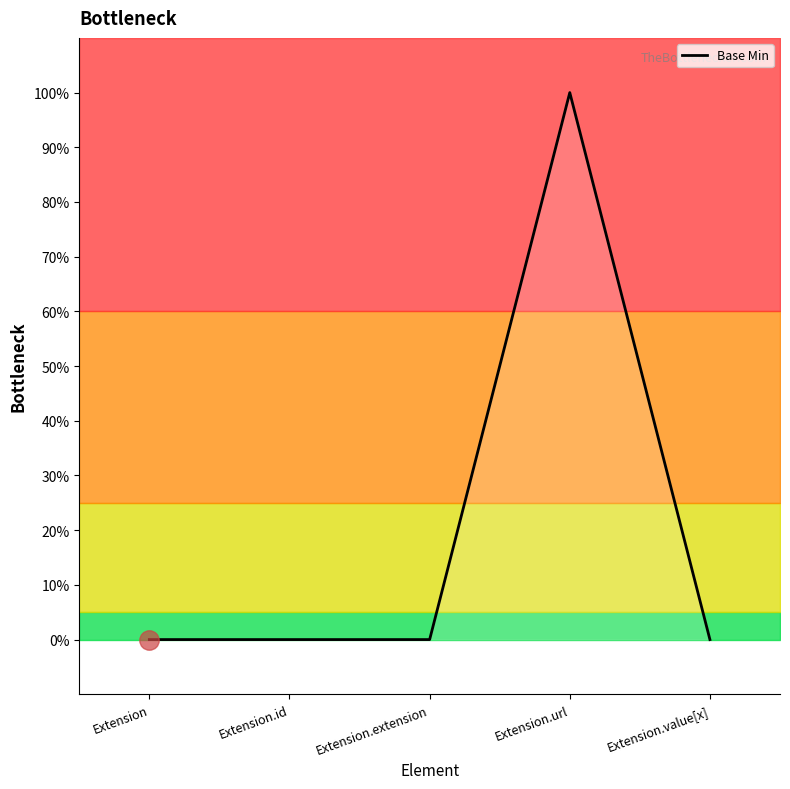

Reading left to right, list all the values displayed in this chart.

Extension=0	Extension.id=0	Extension.extension=0	Extension.url=1	Extension.value[x]=0